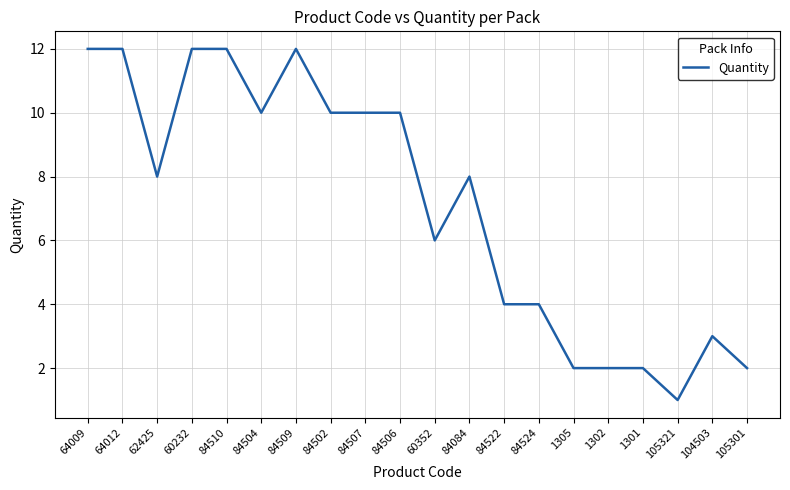

True or false: the data shows 17 at 84504.

False